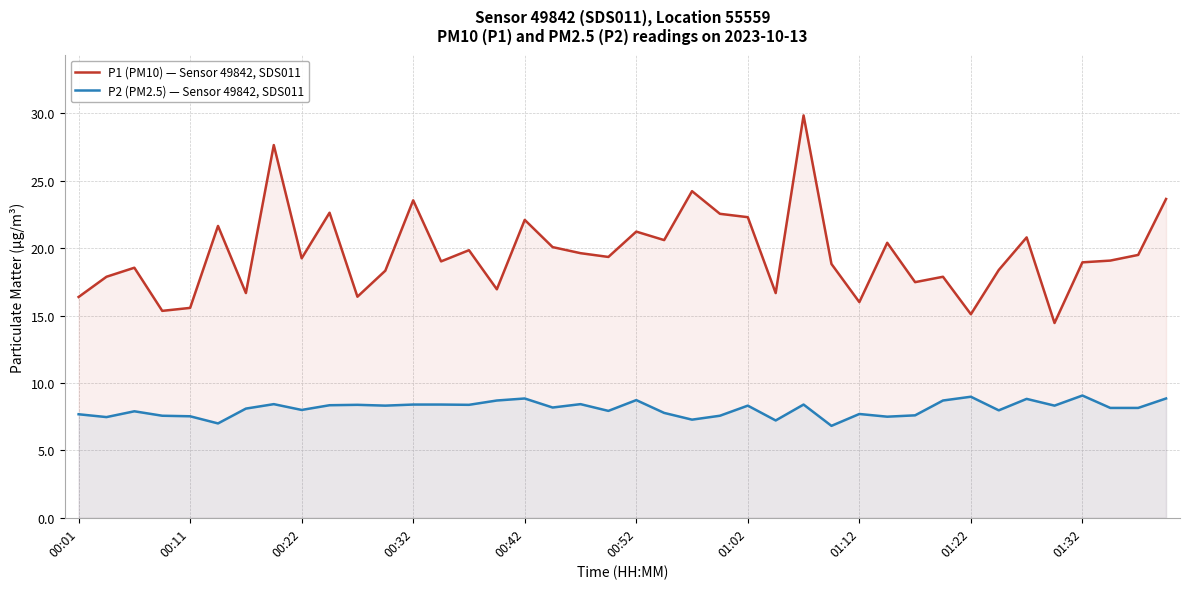

True or false: P1 (PM10) — Sensor 49842, SDS011 has more than 1 points higher than both neighbors.

True